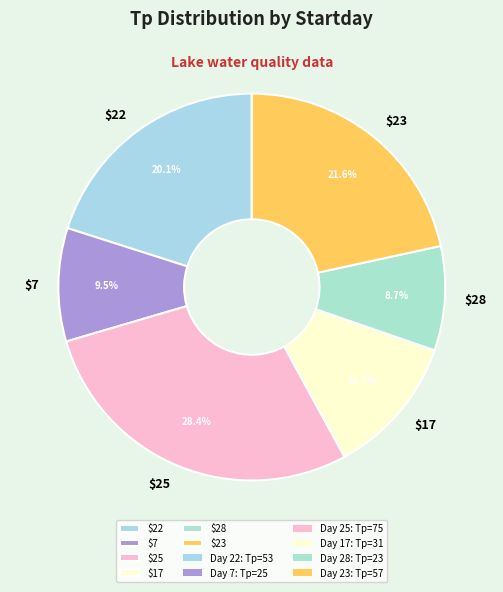

How much of the chart is everything except $25?

71.6%